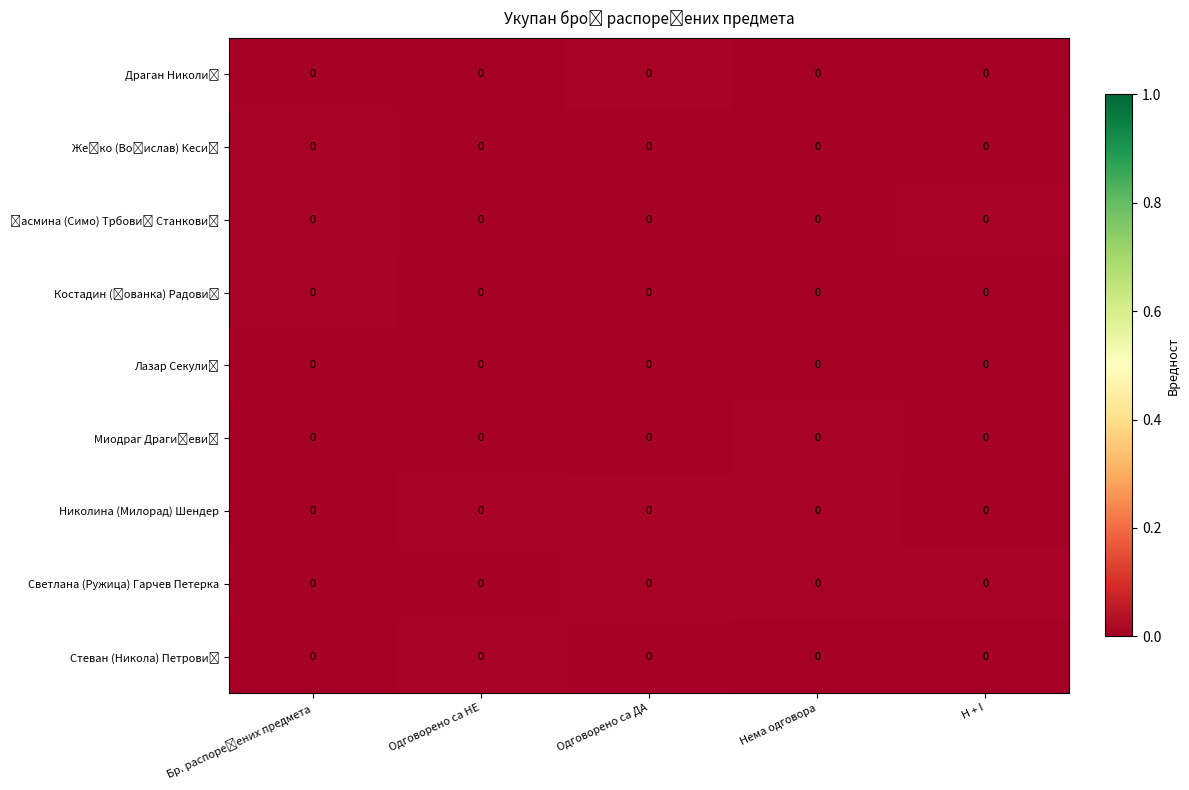

Between Одговорено са НЕ and Одговорено са ДА, which is larger?

Одговорено са ДА